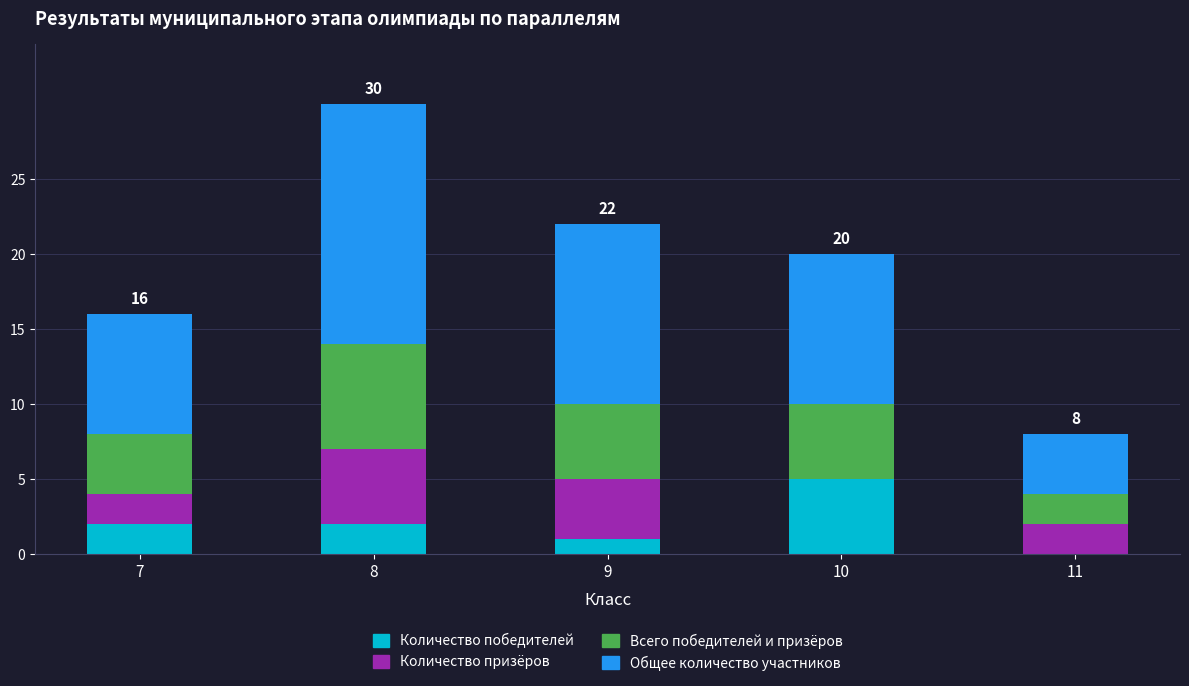

Reading left to right, transcribe the values for Количество победителей.

7=2	8=2	9=1	10=5	11=0